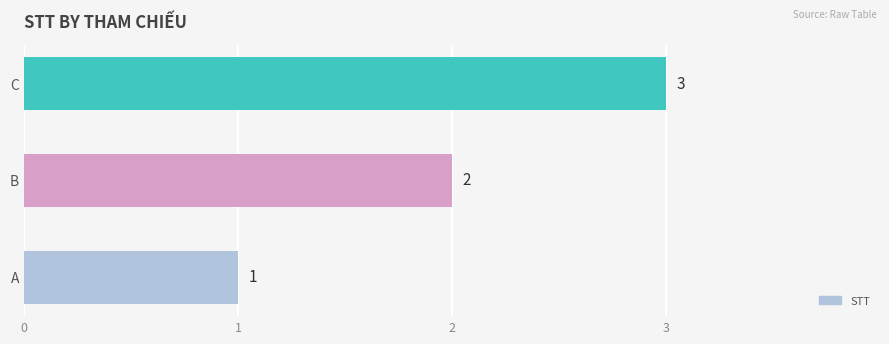

What is the difference between the maximum and minimum values?

2